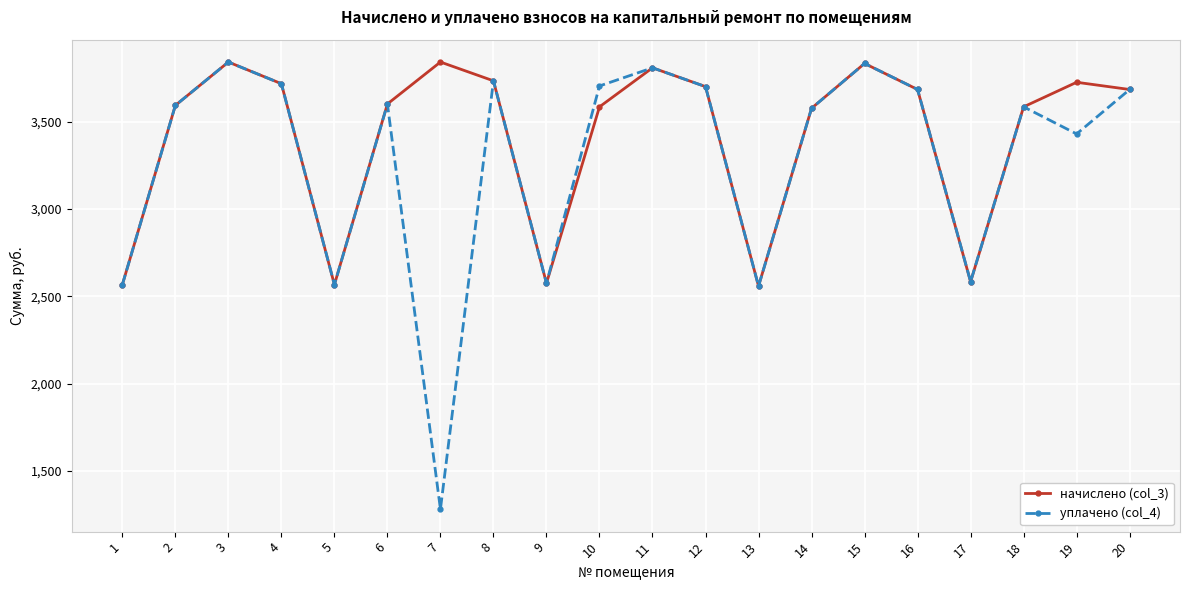

What is the approximate value of начислено (col_3) at 1?

2566.8